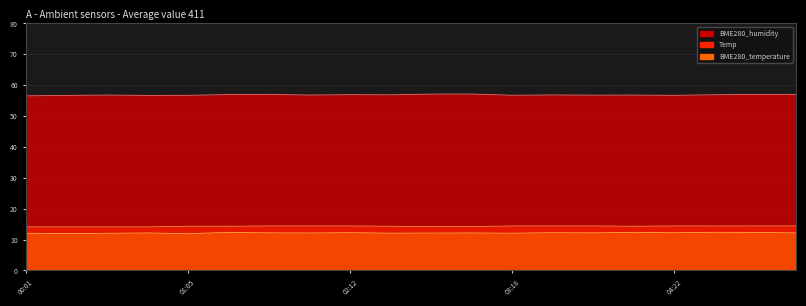

Which label corresponds to the largest value in the chart?

03:02